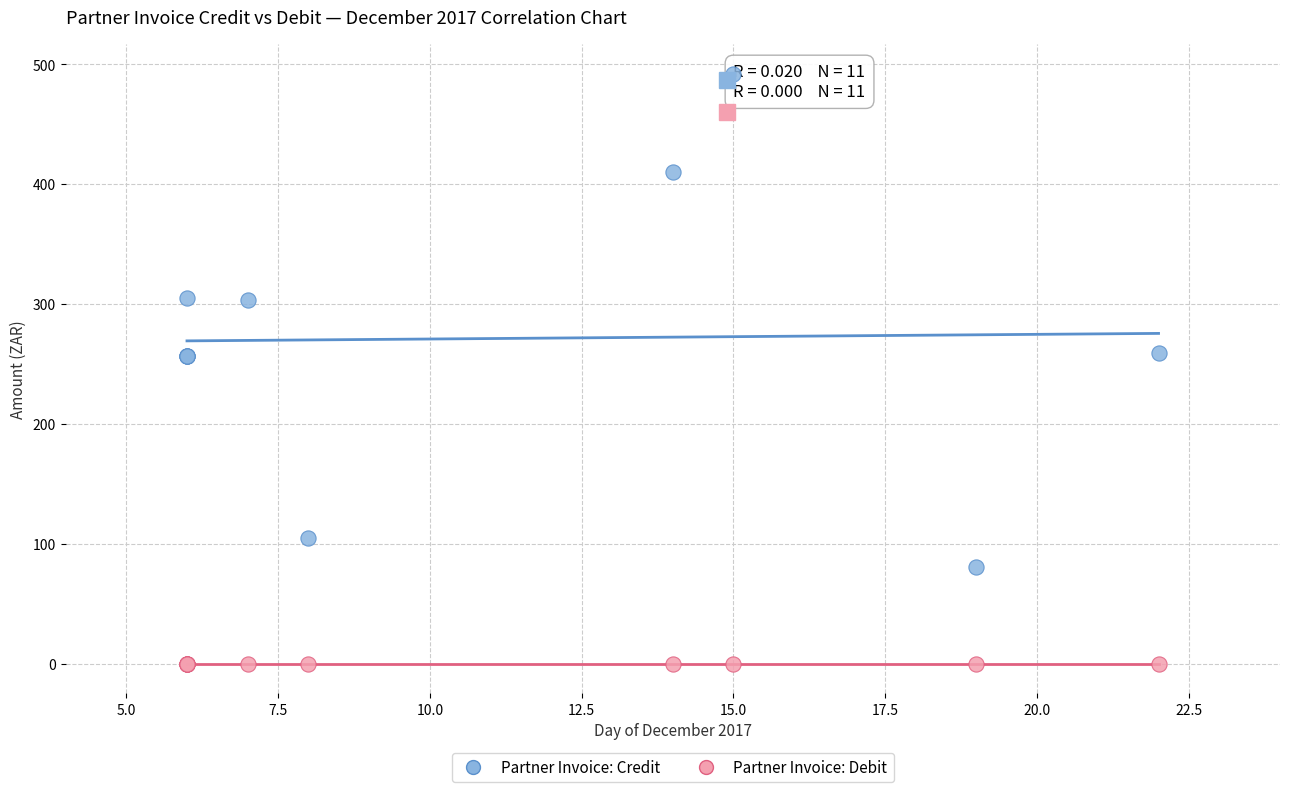

Which series contains the lowest Y value?

Partner Invoice: Debit